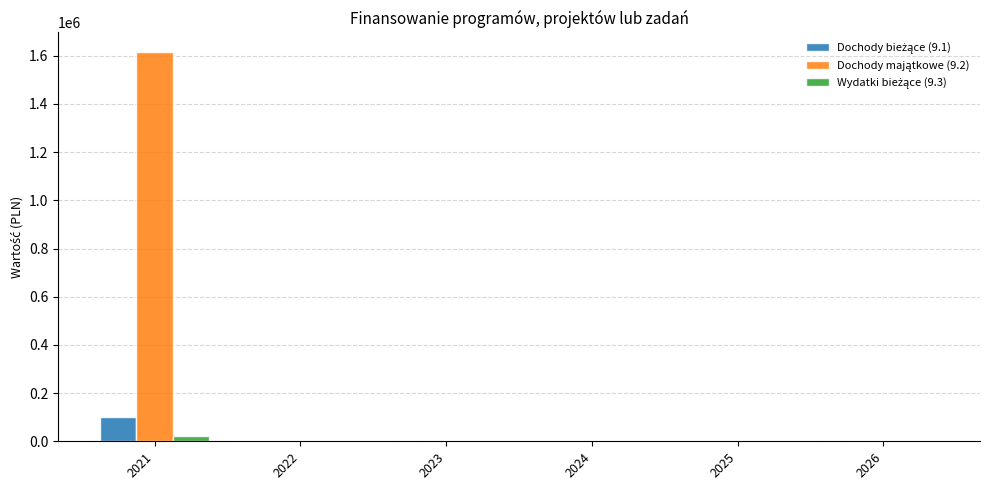

What is the maximum value shown in the chart?

1616059